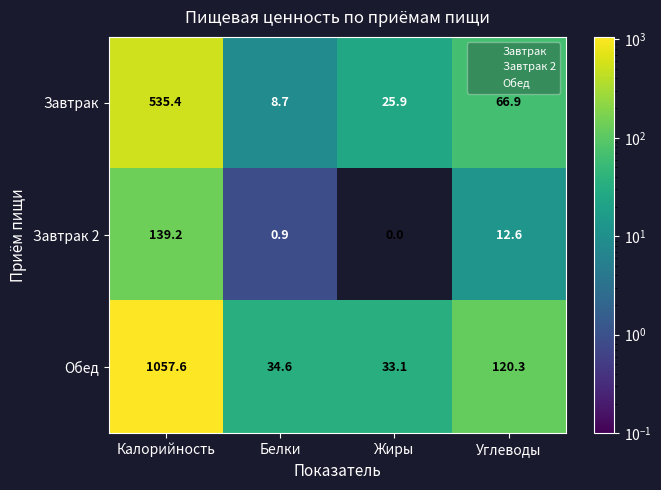

At which category is the sum across all series the highest?

Калорийность